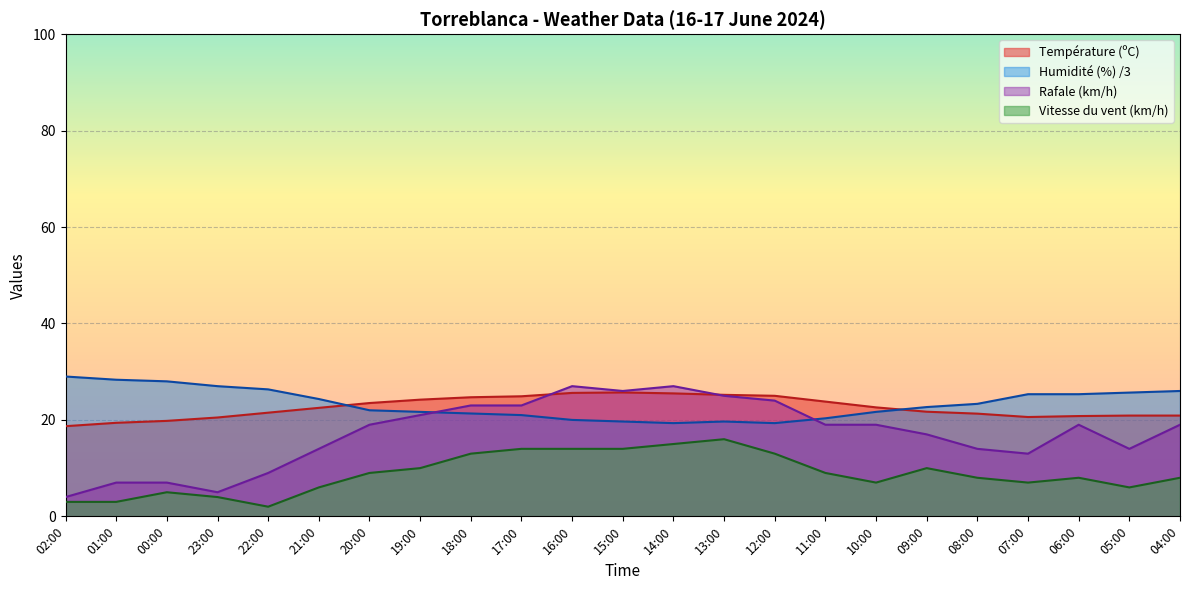

The value of Humidité (%) at 23:00 is 27.0. True or false?

True